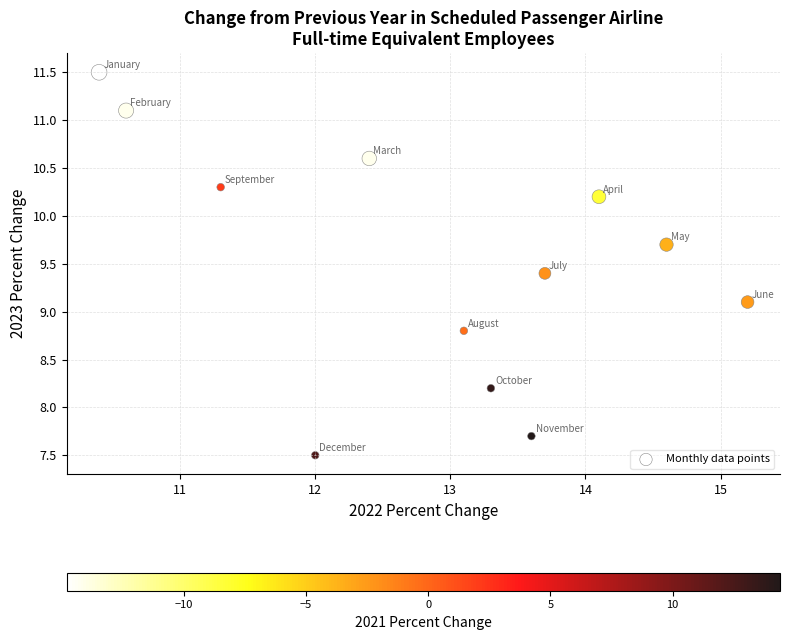

What is the range of Y values (max minus min)?

4.0